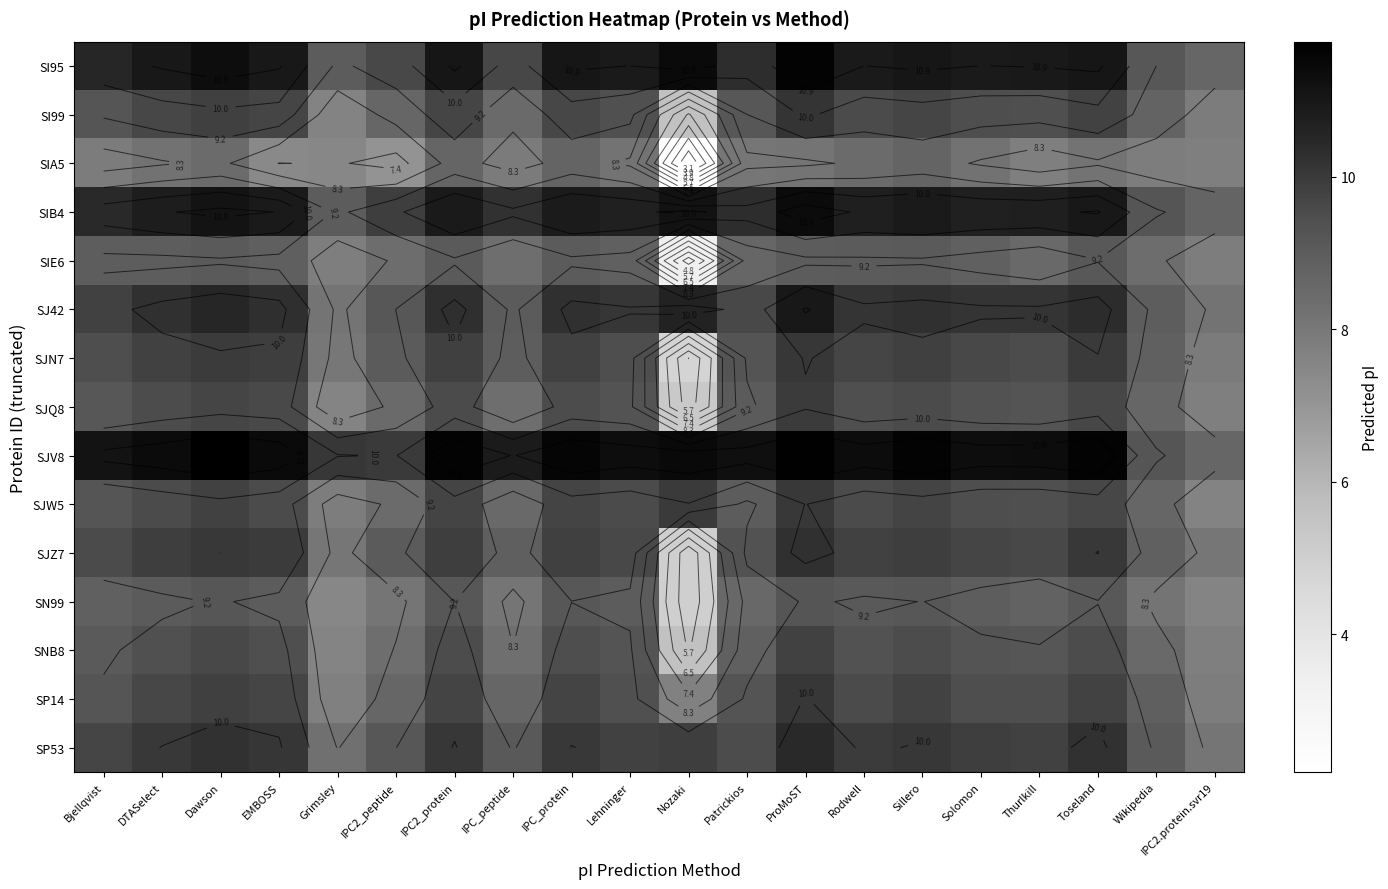

What value does the SI95 series have at DTASelect?

11.0